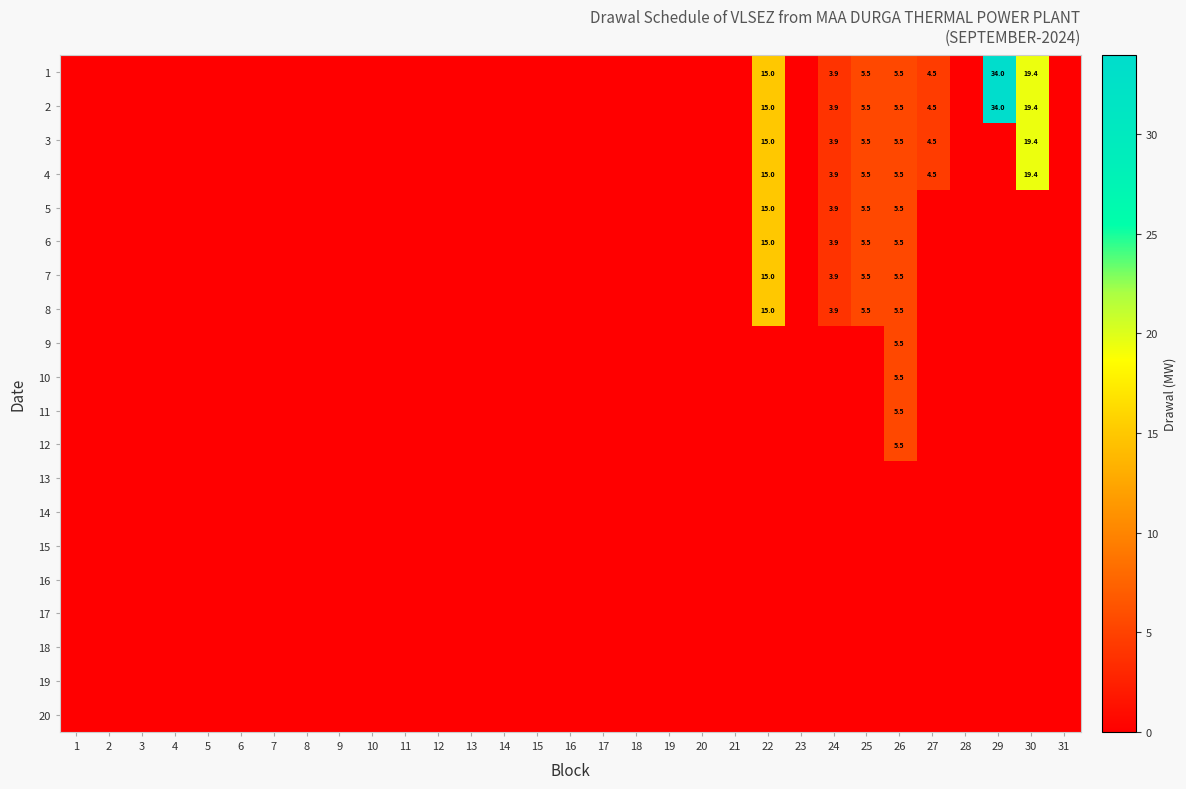

At which label does 18 reach its minimum?

1